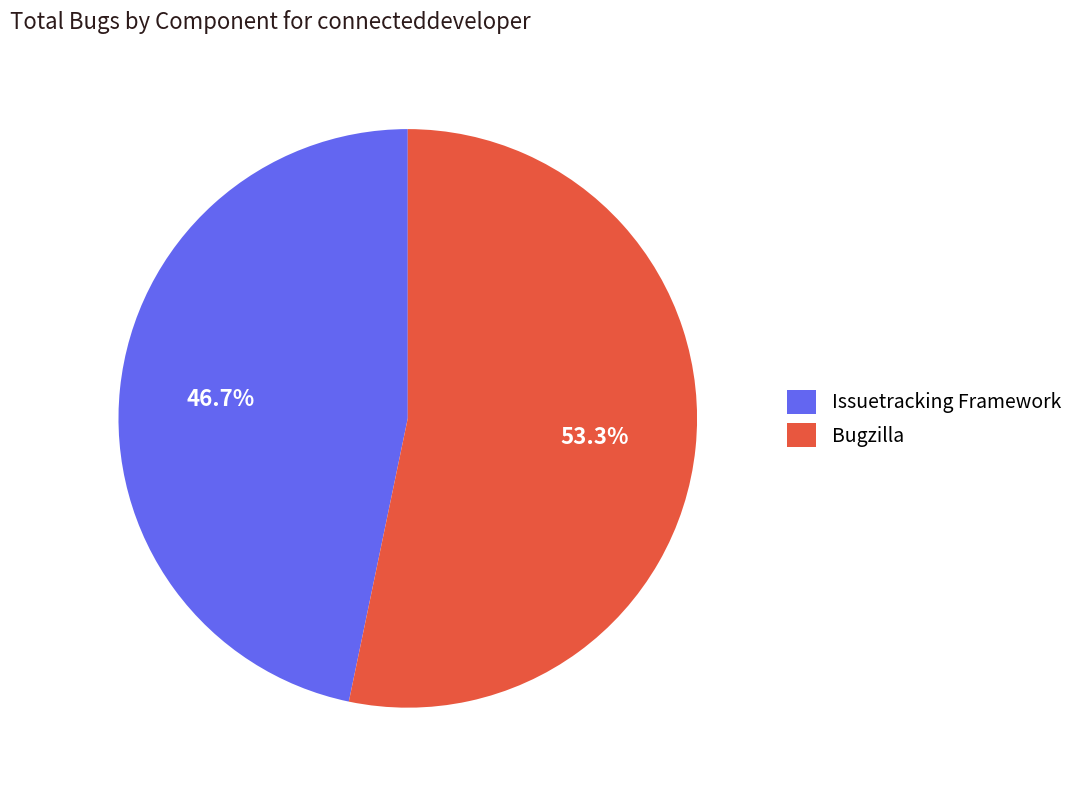

What percentage is the Issuetracking Framework slice, to the nearest percent?

47%